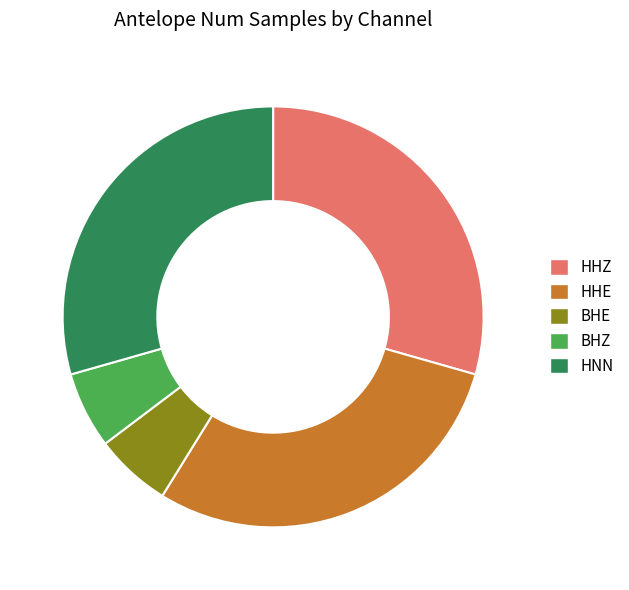

How many segments does this pie chart have?

5